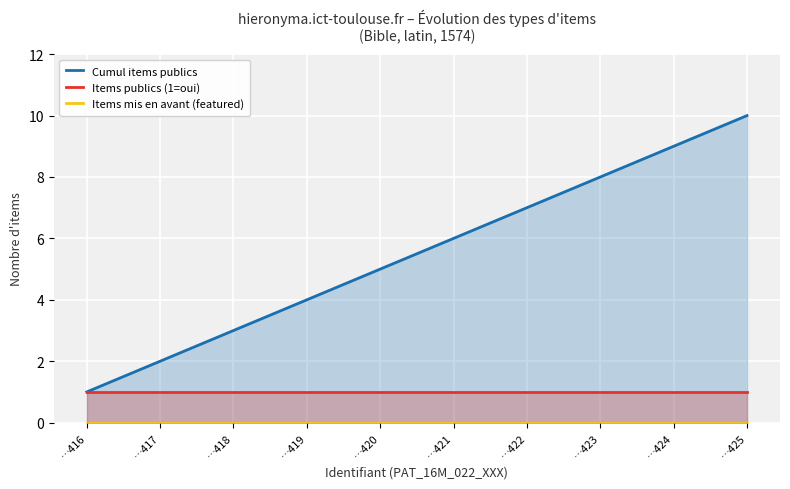

Reading left to right, what are all the values shown in this chart?

Cumul items publics: 1	2	3	4	5	6	7	8	9	10
Items publics (1=oui): 1	1	1	1	1	1	1	1	1	1
Items mis en avant (featured): 0	0	0	0	0	0	0	0	0	0